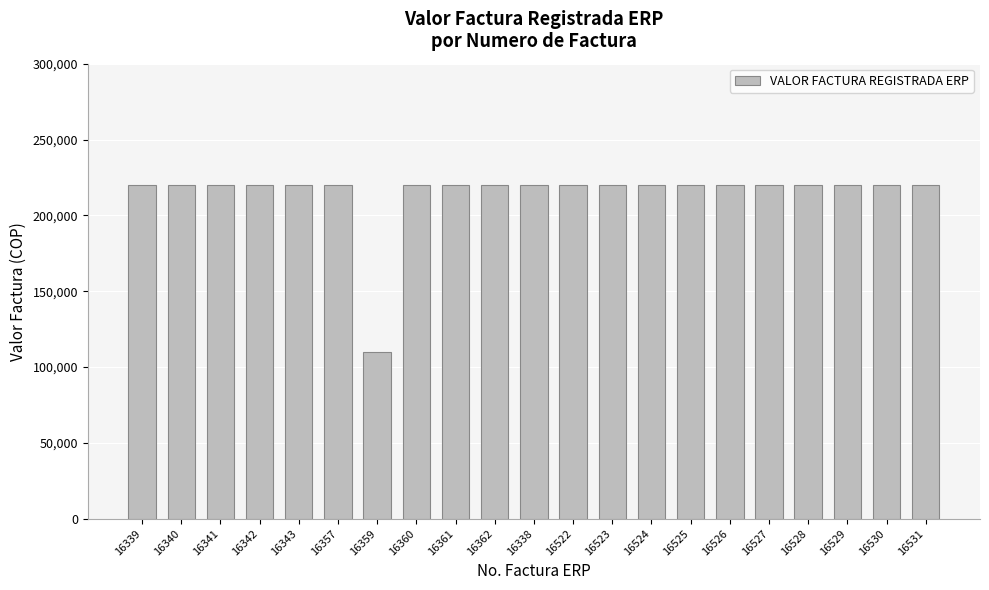

How many bars are there in total?

21